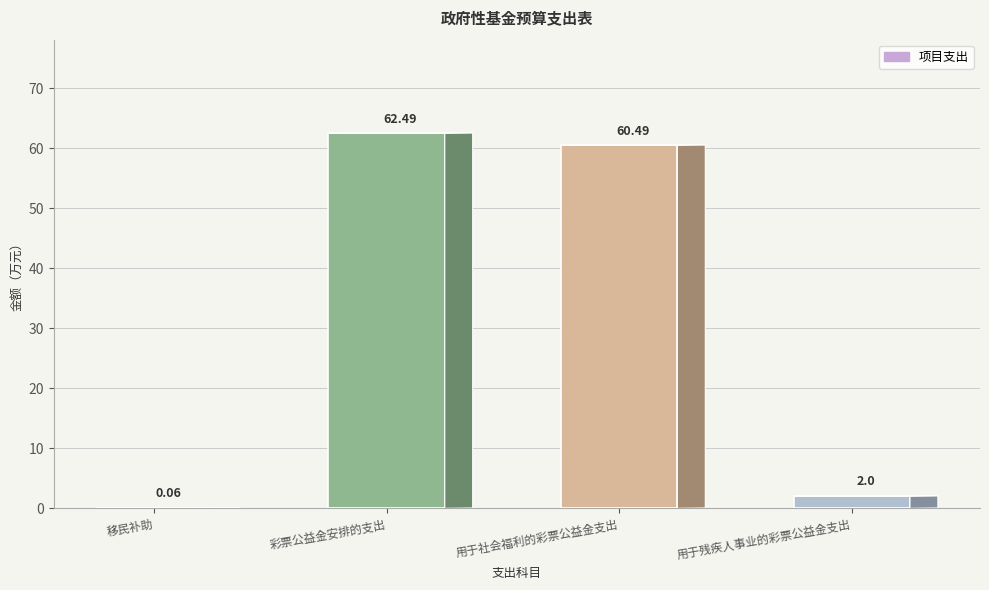

Between 移民补助 and 用于社会福利的彩票公益金支出, which is larger?

用于社会福利的彩票公益金支出